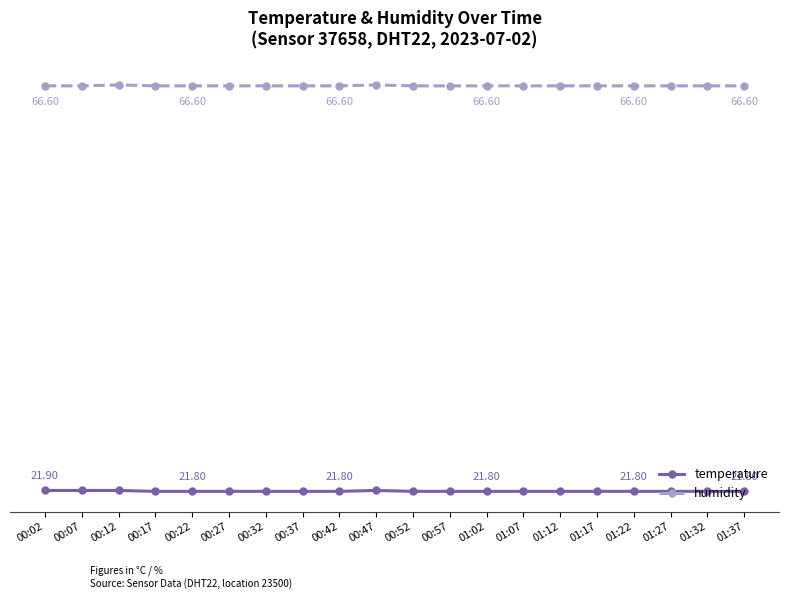

List the labels in order of temperature value, smallest first.

00:17, 00:22, 00:27, 00:32, 00:37, 00:42, 00:52, 00:57, 01:02, 01:07, 01:12, 01:17, 01:22, 01:27, 01:32, 01:37, 00:02, 00:07, 00:12, 00:47